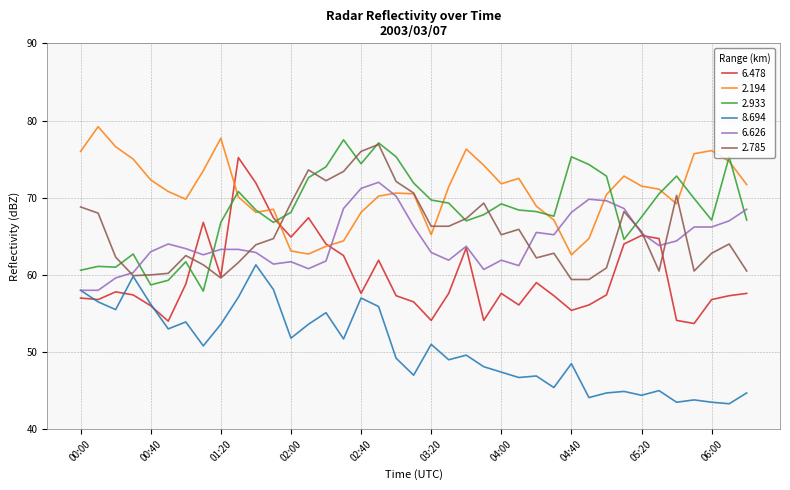

How many categories are shown in the chart?

39